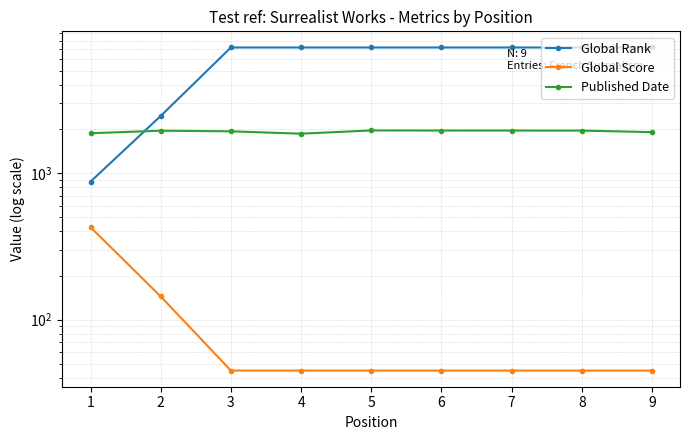

Which series changed the most between 2 and 5?

Global Rank